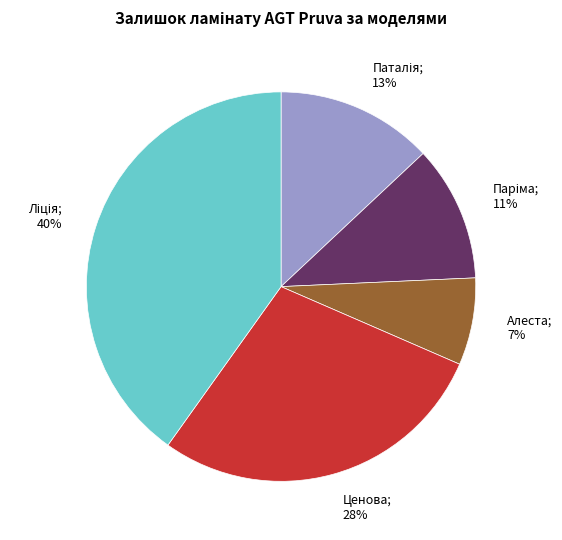

To the nearest percent, what percentage of the pie is Ценова; 28%?

28%